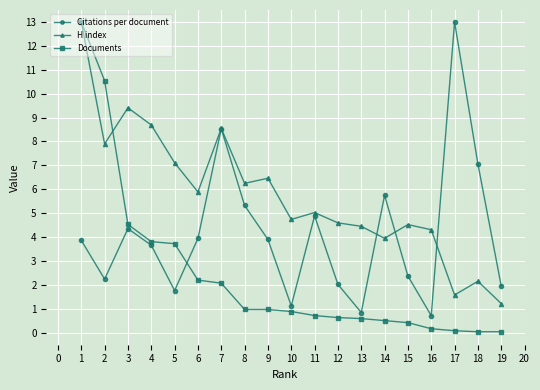

What is the spread (max minus min) of values at 10?

3.9